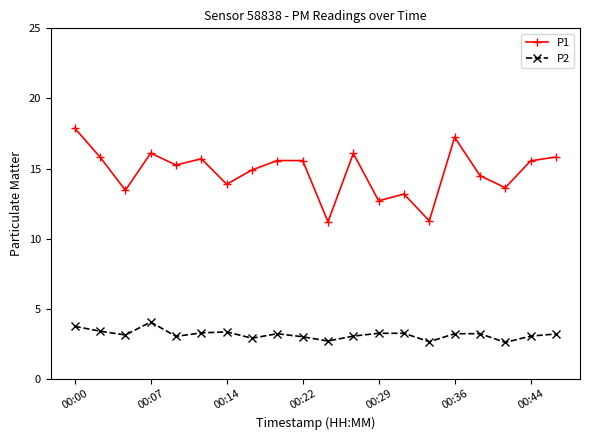

True or false: P1 has more than 0 interior local peaks.

True